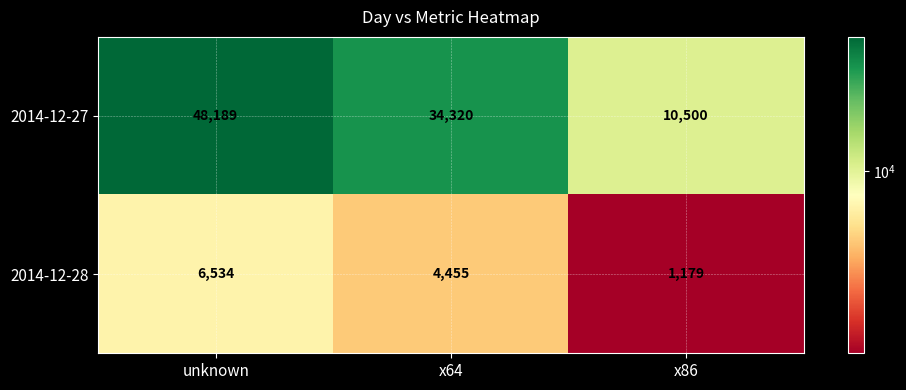

What is the total value across all series at x86?

11679